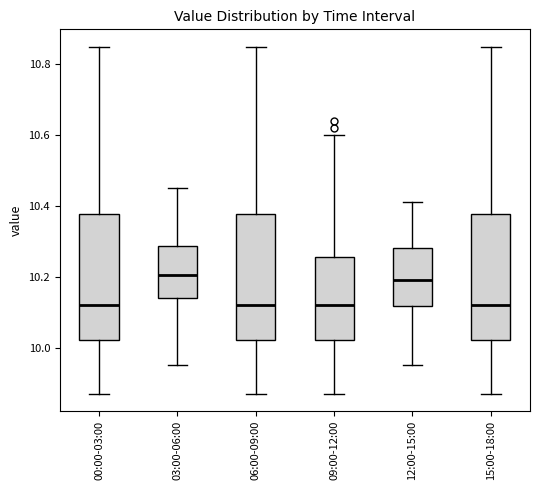

Reading left to right, transcribe this box plot: for each box, give where its median line is, the range the box spans, and where its two whiskers end, as read against the y-axis. The values are not printed on the chart, so give them approximately, as read against the axis.

00:00-03:00: median 10.12, box 10.02 to 10.38, whiskers 9.88 to 10.86
03:00-06:00: median 10.20, box 10.14 to 10.28, whiskers 9.96 to 10.46
06:00-09:00: median 10.12, box 10.02 to 10.38, whiskers 9.88 to 10.86
09:00-12:00: median 10.12, box 10.02 to 10.26, whiskers 9.88 to 10.60
12:00-15:00: median 10.20, box 10.12 to 10.28, whiskers 9.96 to 10.42
15:00-18:00: median 10.12, box 10.02 to 10.38, whiskers 9.88 to 10.86